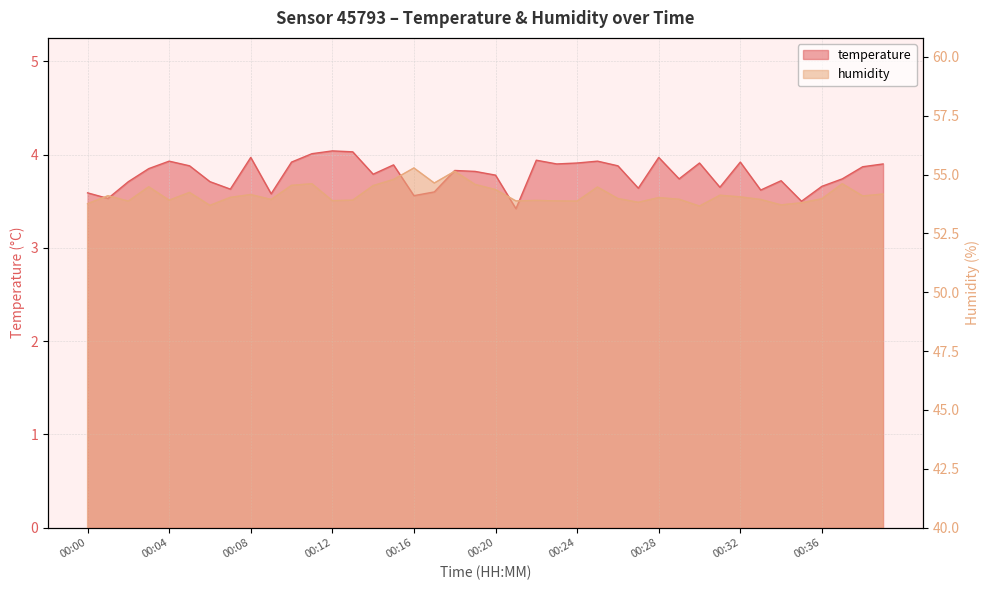

Rank the series at 00:32 from highest to lowest value.

humidity, temperature